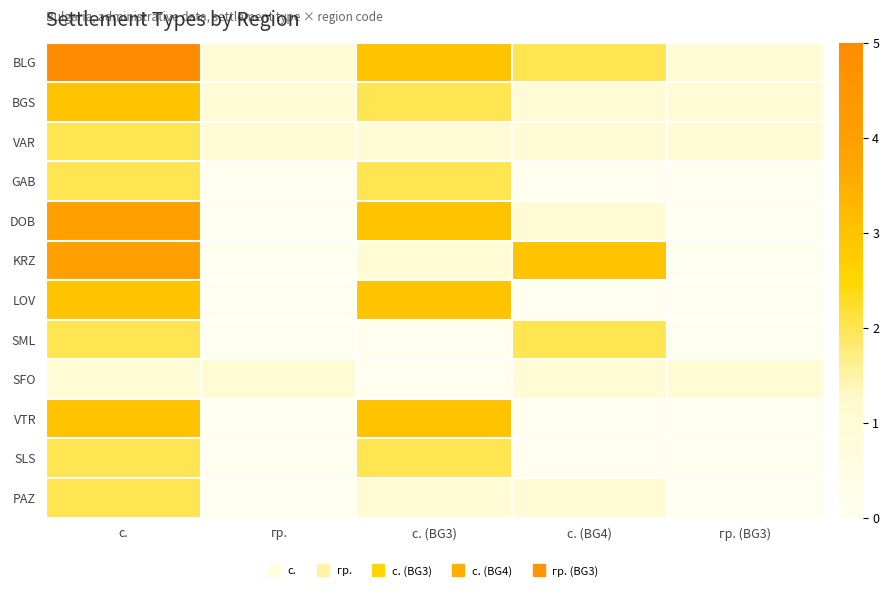

At which category is the sum across all series the highest?

с.